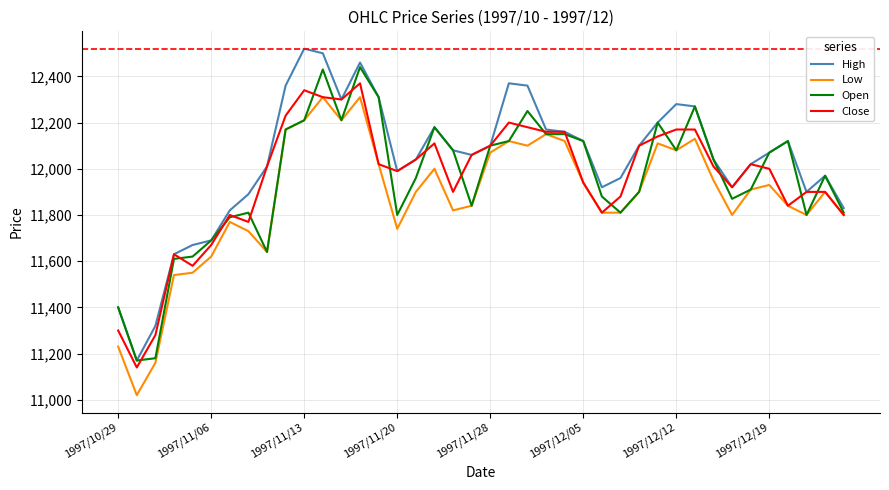

What is the lowest value of the Low series?

11020